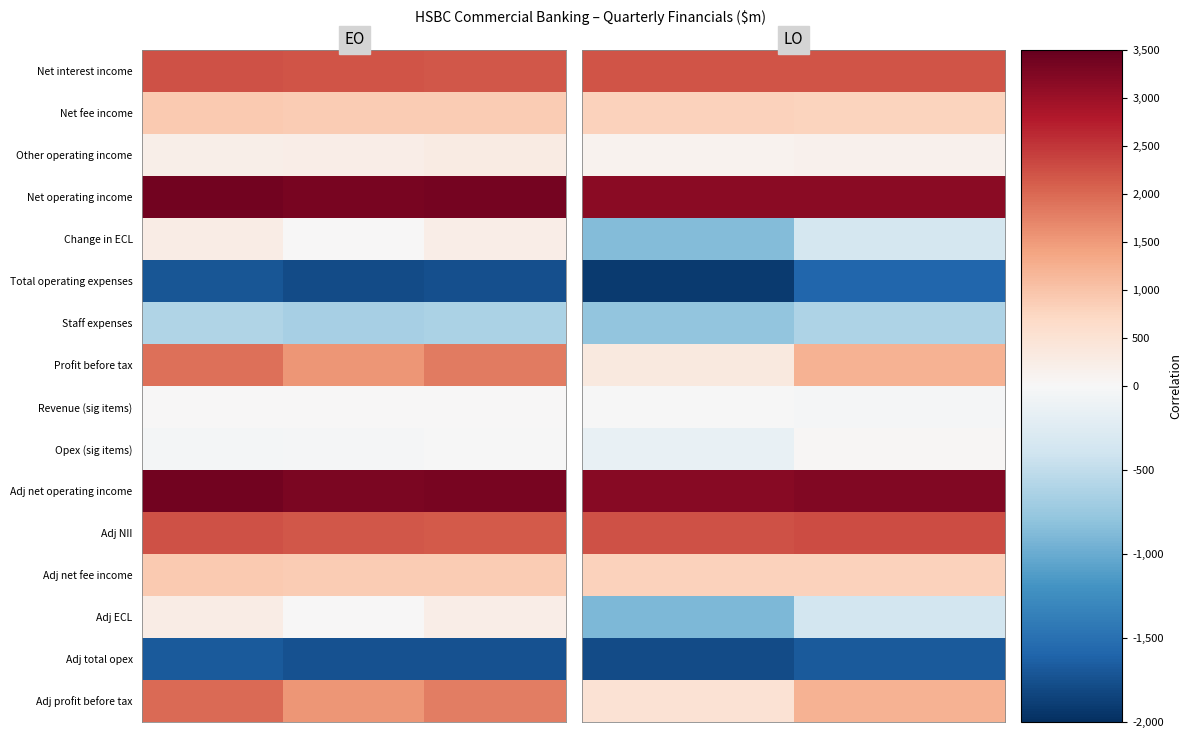

List the series in order of their peak value, lowest first.

Adj total opex, Total operating expenses, Staff expenses, Adj ECL, Change in ECL, Revenue (sig items), Opex (sig items), Other operating income, Net fee income, Adj net fee income, Adj profit before tax, Profit before tax, Net interest income, Adj NII, Net operating income, Adj net operating income